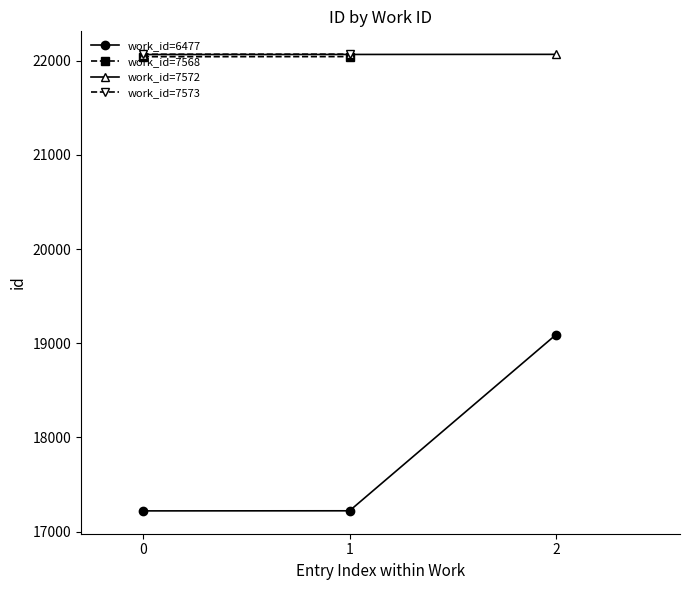

List the labels in order of work_id=6477 value, largest first.

2, 1, 0